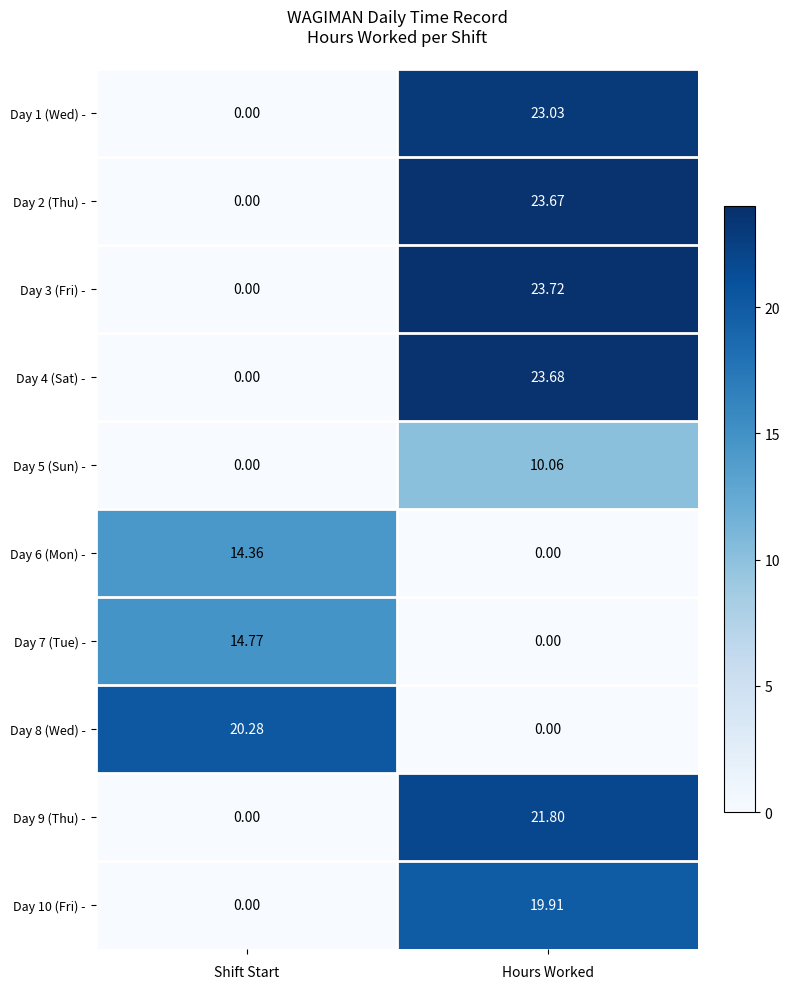

How many values in the Day 10 (Fri) - series exceed 19?

1